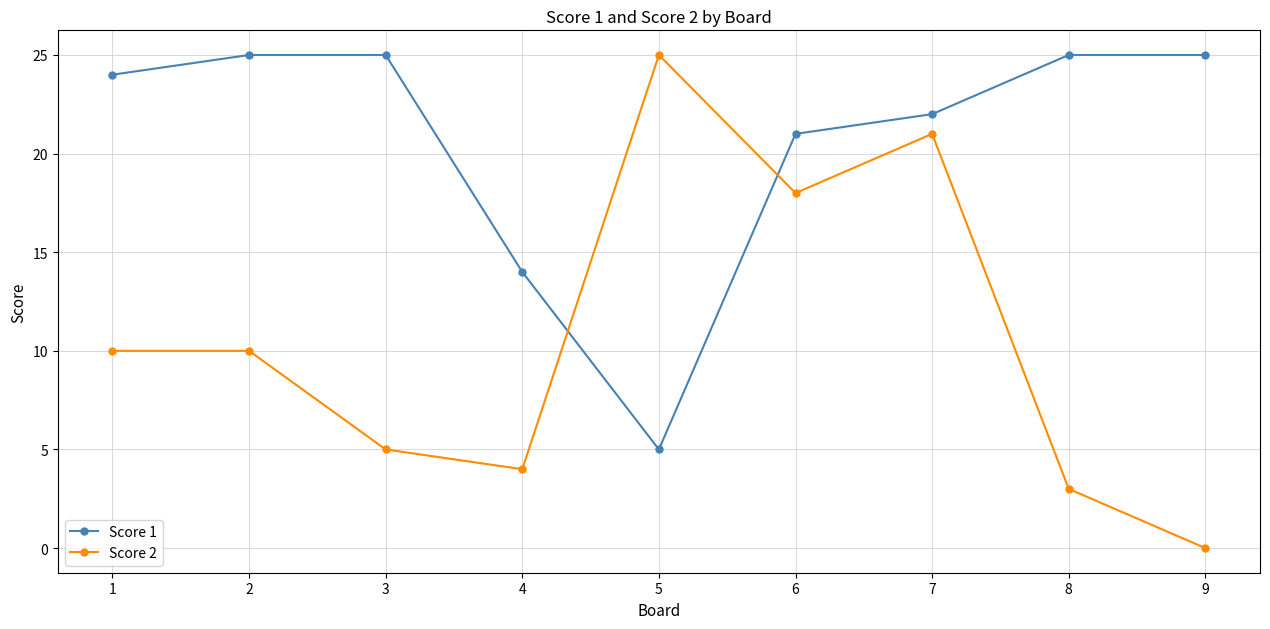

Which series ends up on top after the final intersection of Score 2 and Score 1?

Score 1